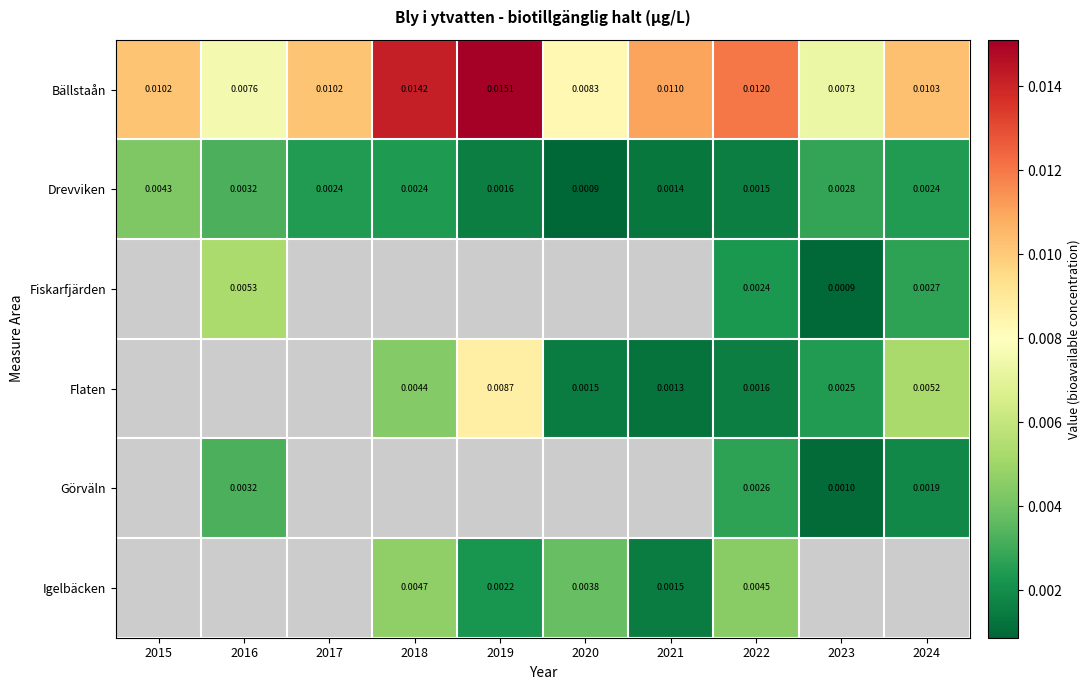

At 2022, list the series in order from smallest to largest.

Drevviken, Flaten, Fiskarfjärden, Görväln, Igelbäcken, Bällstaån